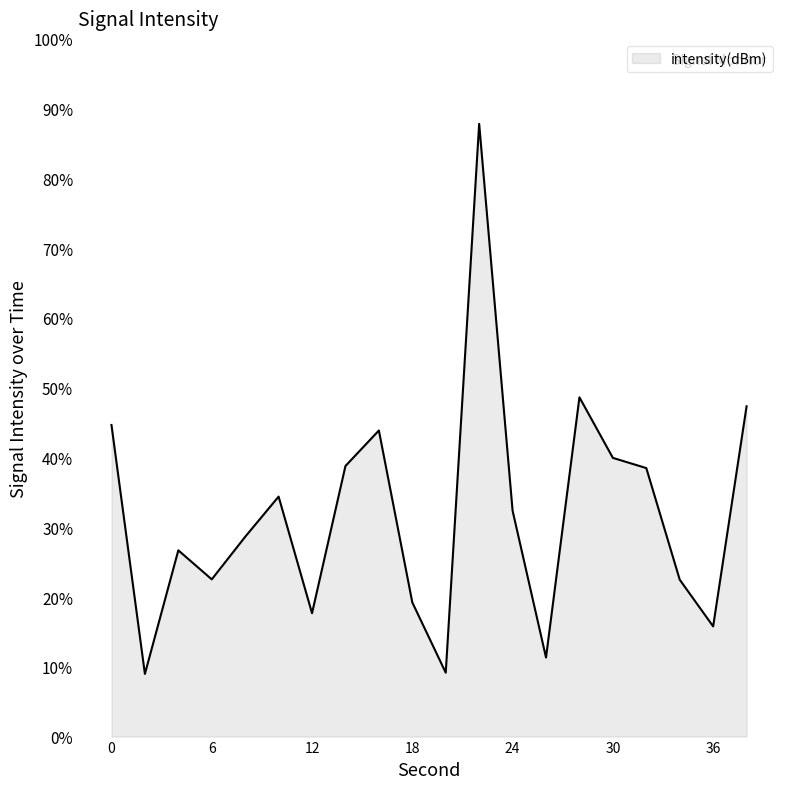

What is the maximum value shown in the chart?

87.8